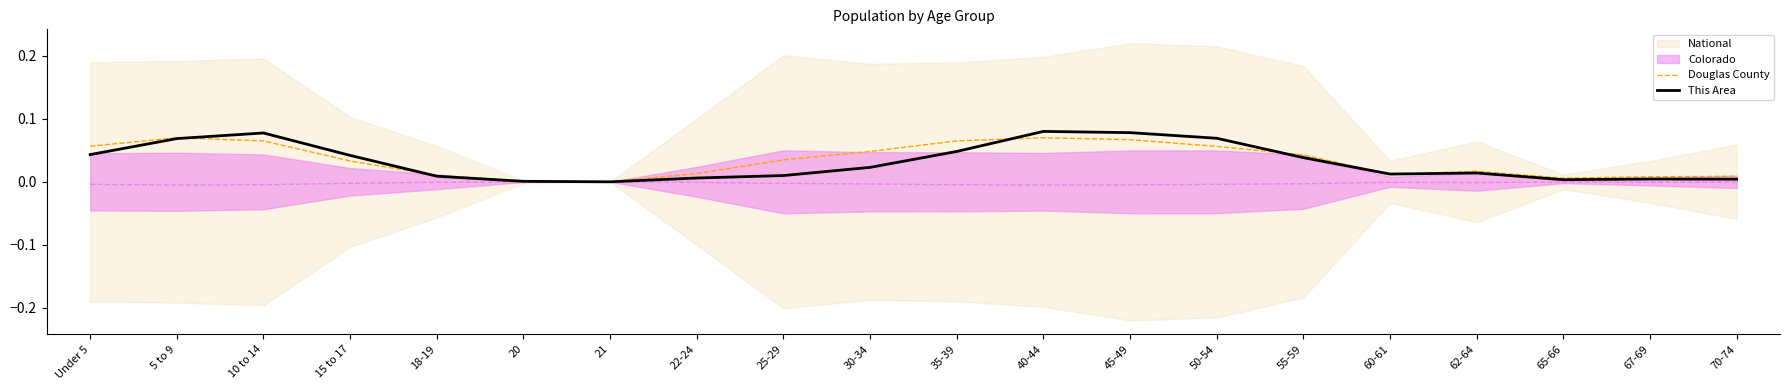

Reading left to right, transcribe all the data shown in this chart.

Douglas County: Under 5=0.1	5 to 9=0.1	10 to 14=0.1	15 to 17=0.0	18-19=0.0	20=0.0	21=0.0	22-24=0.0	25-29=0.0	30-34=0.0	35-39=0.1	40-44=0.1	45-49=0.1	50-54=0.1	55-59=0.0	60-61=0.0	62-64=0.0	65-66=0.0	67-69=0.0	70-74=0.0
This Area: Under 5=0.0	5 to 9=0.1	10 to 14=0.1	15 to 17=0.0	18-19=0.0	20=0.0	21=0.0	22-24=0.0	25-29=0.0	30-34=0.0	35-39=0.0	40-44=0.1	45-49=0.1	50-54=0.1	55-59=0.0	60-61=0.0	62-64=0.0	65-66=0.0	67-69=0.0	70-74=0.0